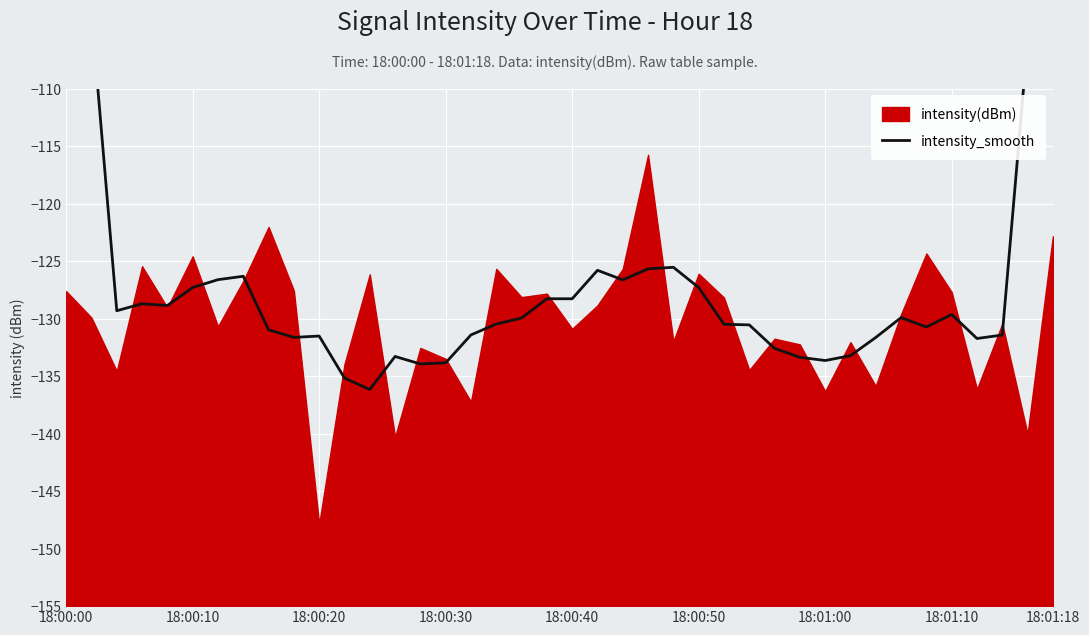

Reading left to right, extract all data points from this chart.

-78.4	-103.5	-129.3	-128.7	-128.9	-127.3	-126.6	-126.3	-131.0	-131.6	-131.5	-135.2	-136.2	-133.3	-133.9	-133.9	-131.4	-130.5	-130.0	-128.3	-128.3	-125.8	-126.6	-125.7	-125.5	-127.3	-130.5	-130.5	-132.6	-133.4	-133.6	-133.2	-131.6	-129.9	-130.7	-129.7	-131.7	-131.4	-105.9	-78.7